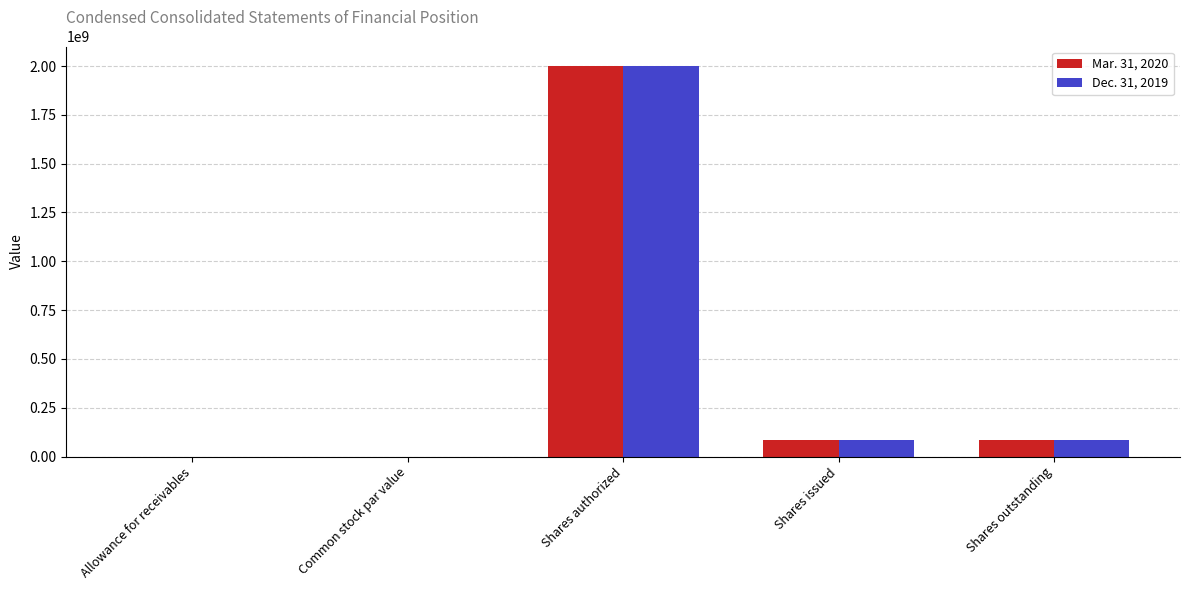

Is the value of Mar. 31, 2020 at Shares outstanding greater than the value of Dec. 31, 2019 at Allowance for receivables?

Yes